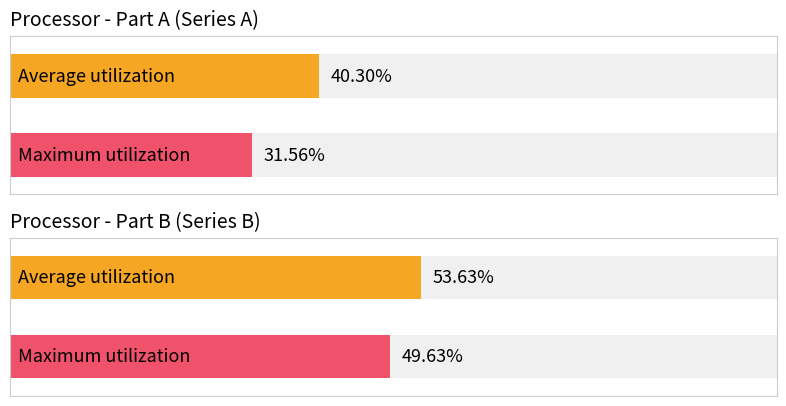

List the series in order of their overall mean, highest first.

B_avg, B_max, A_avg, A_max